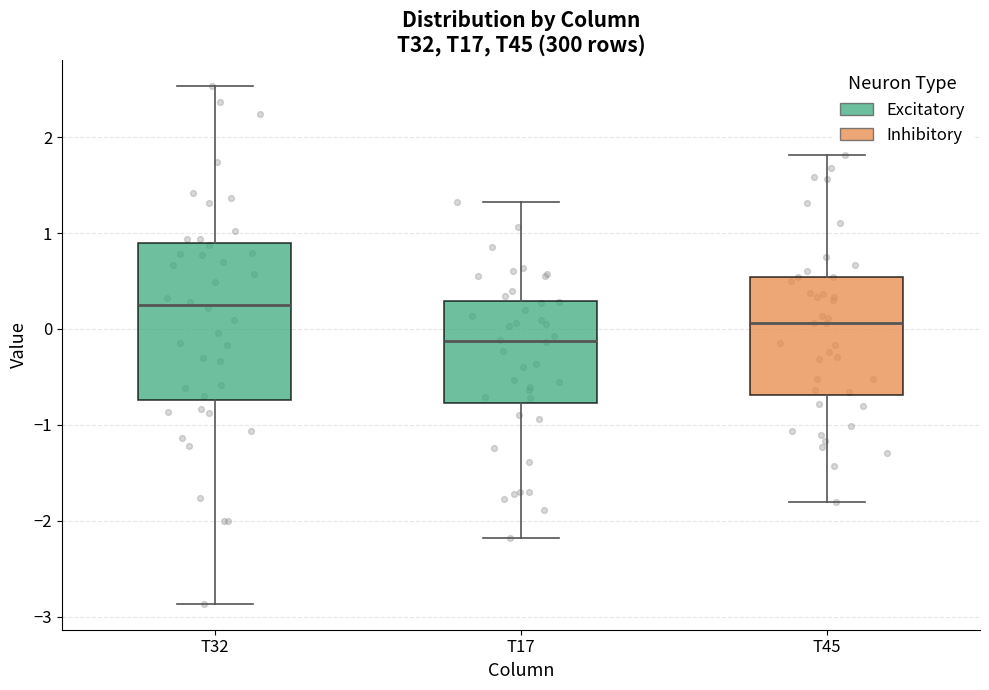

Which box's median line is the highest?

T32